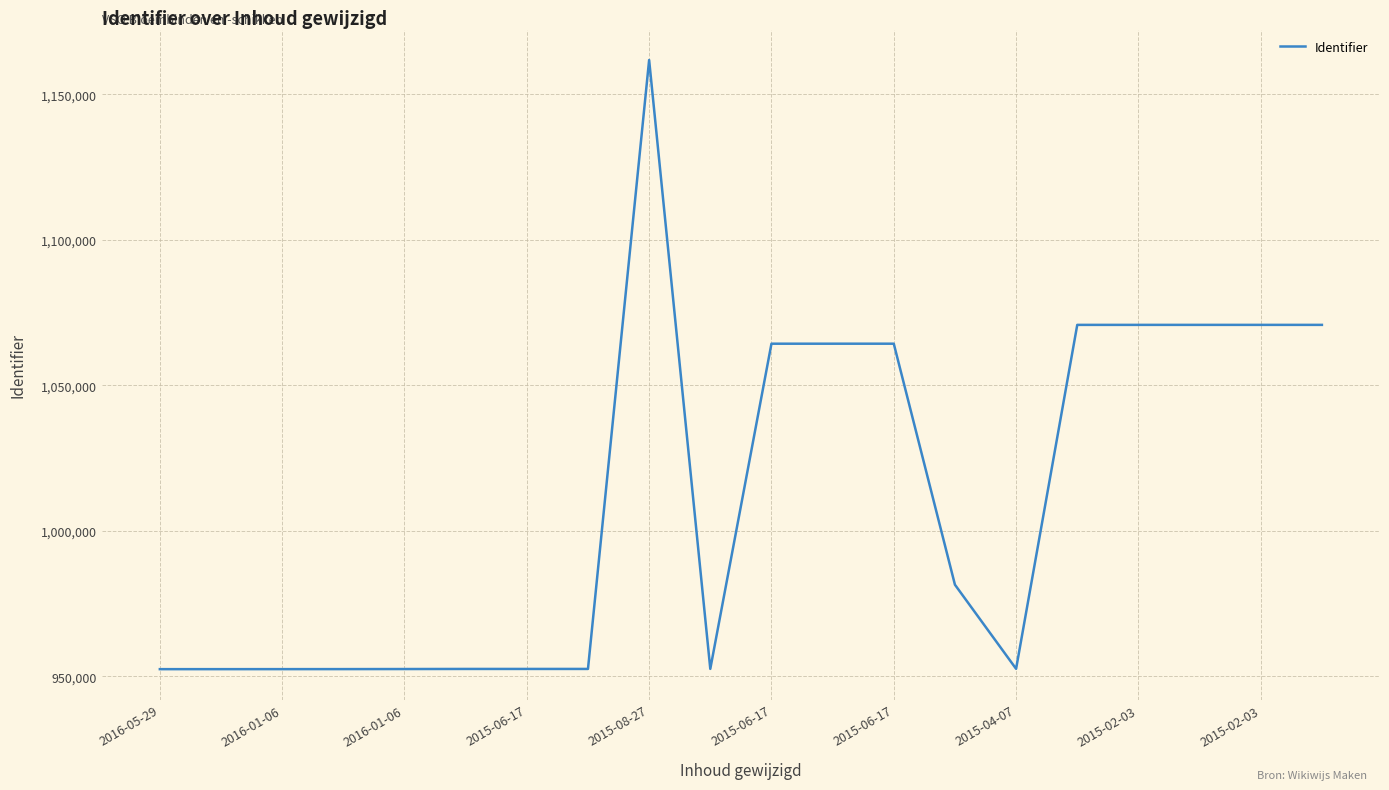

What is the greatest value displayed?

1161760